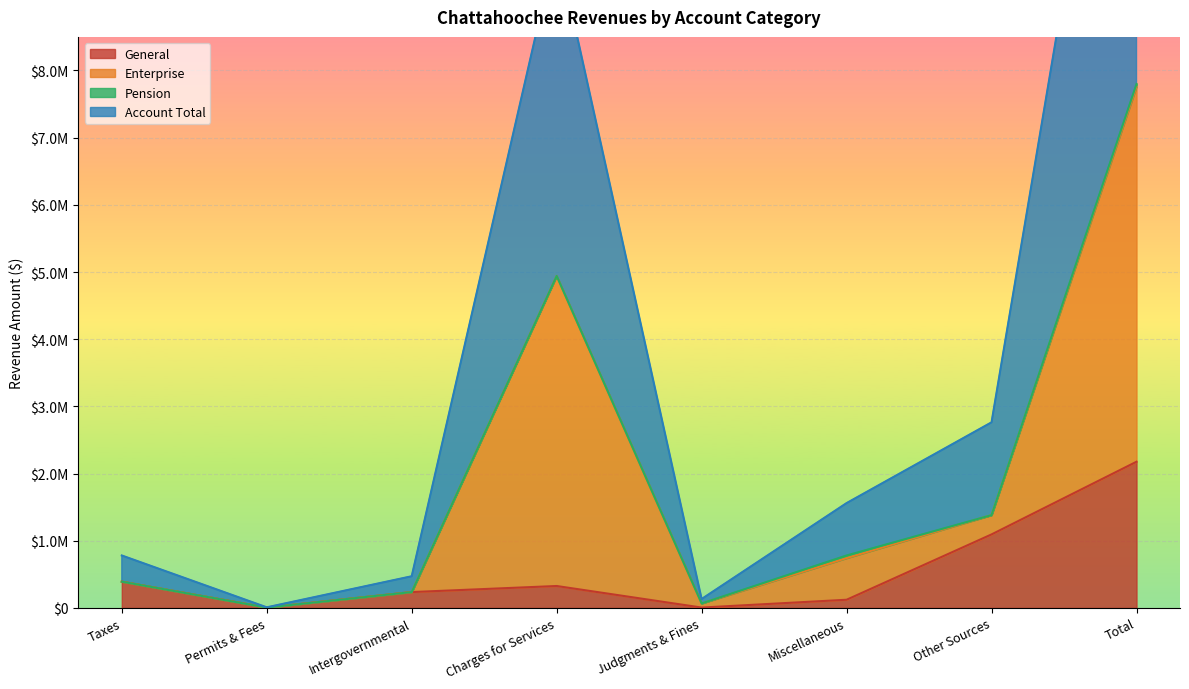

Does the chart display data point markers on the line(s)?

No